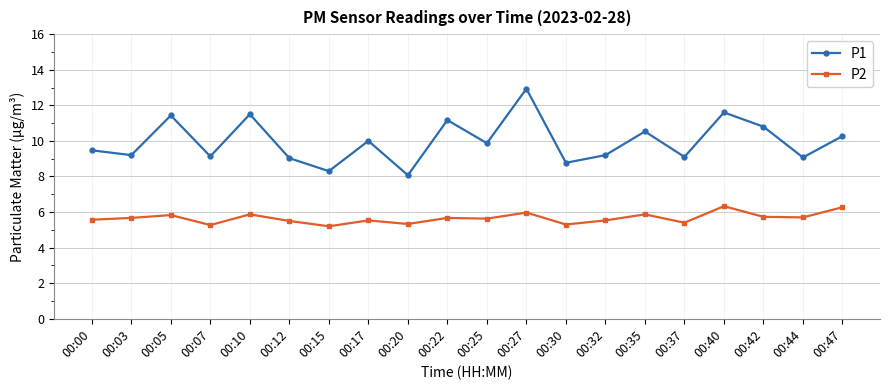

Between 00:20 and 00:35, which series saw the biggest shift?

P1